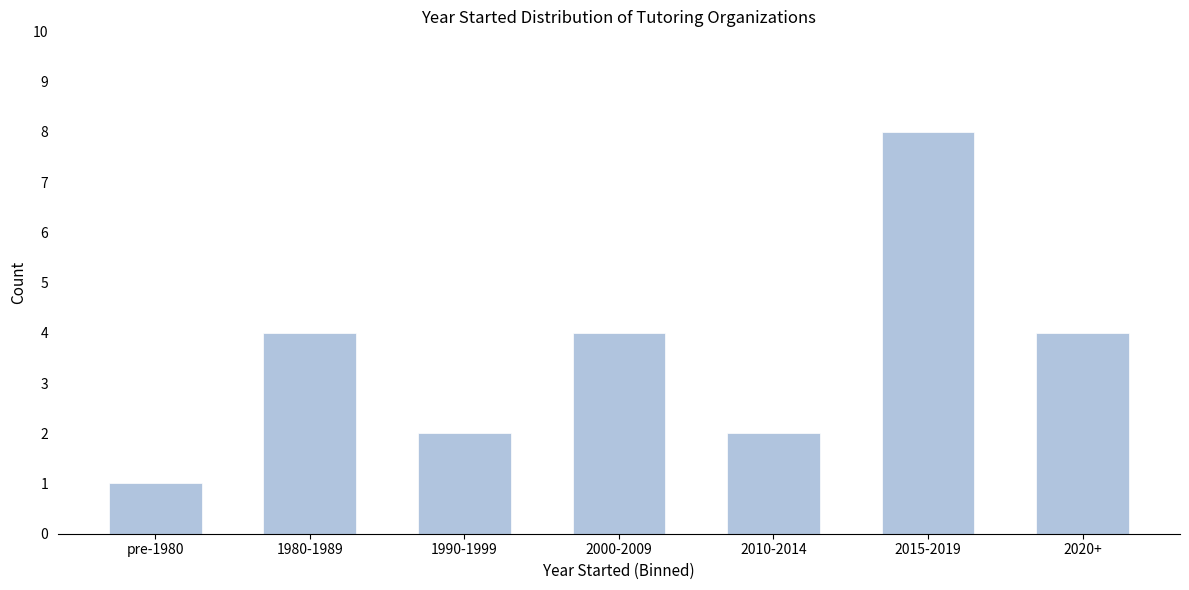

Reading left to right, list all the values displayed in this chart.

1	4	2	4	2	8	4